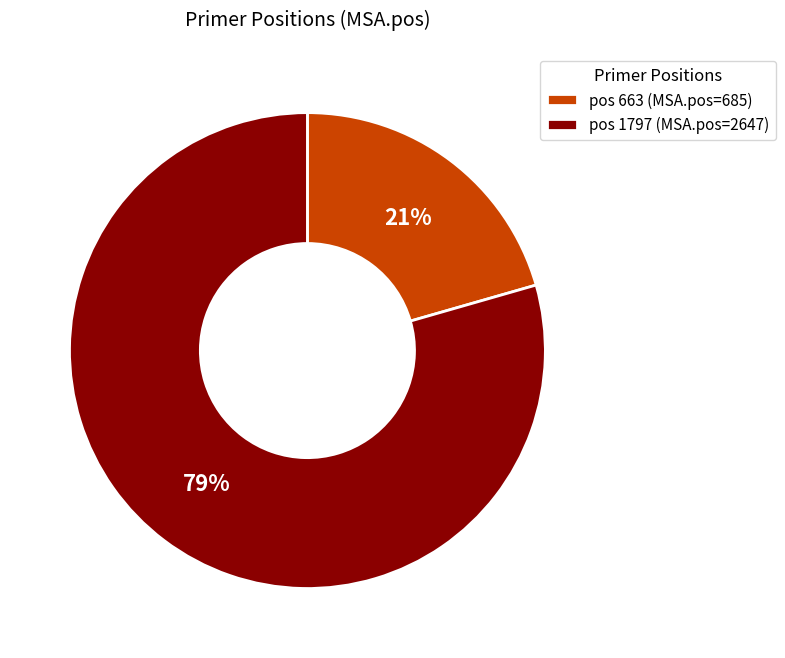

To the nearest percent, what portion does pos 663 (MSA.pos=685) represent?

21%